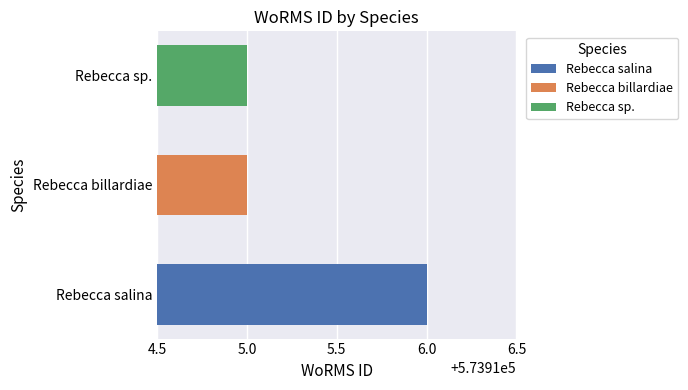

Reading left to right, transcribe all the data shown in this chart.

Rebecca salina=573916	Rebecca billardiae=573915	Rebecca sp.=573915